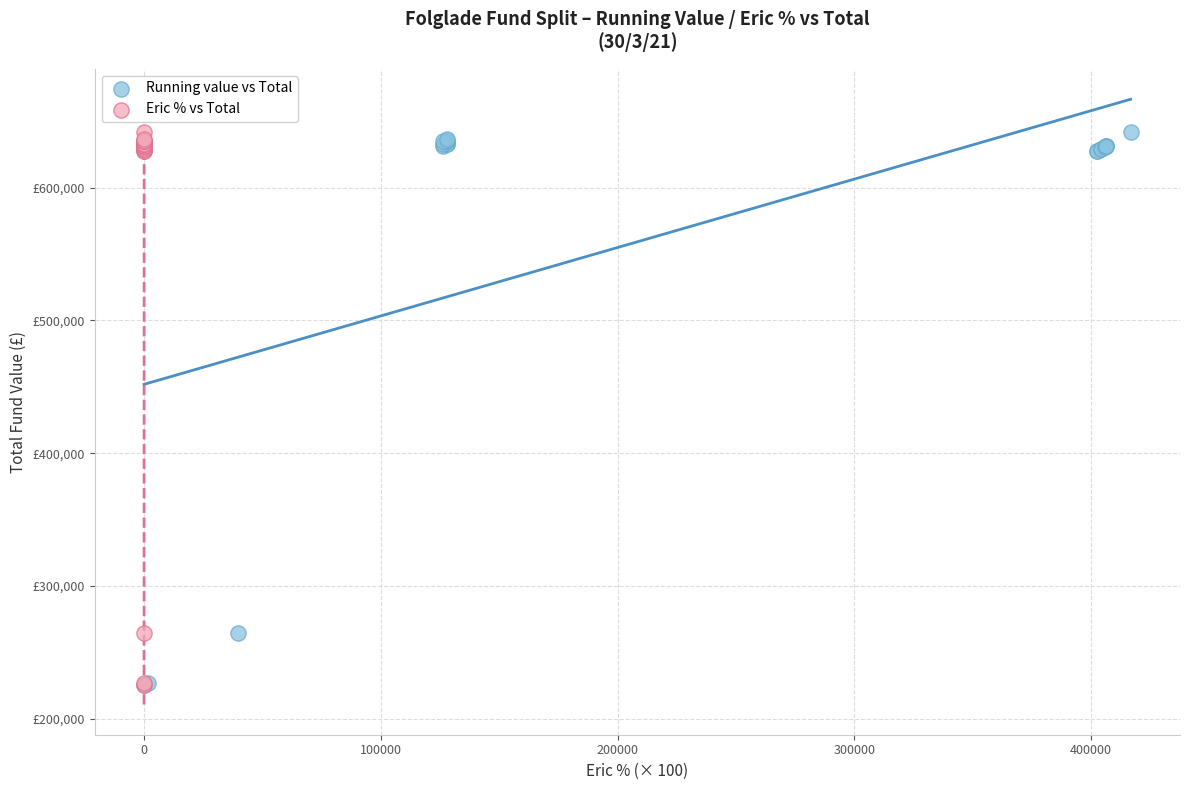

What are all the series names shown in the legend?

Running value vs Total, Eric % vs Total